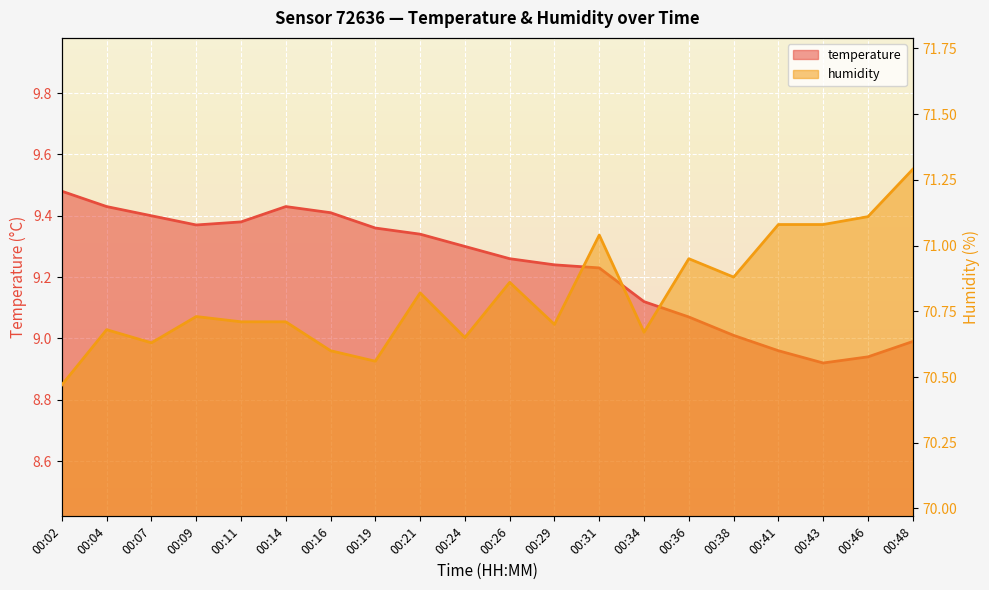

The humidity series shows 70.7 at 00:29. True or false?

True